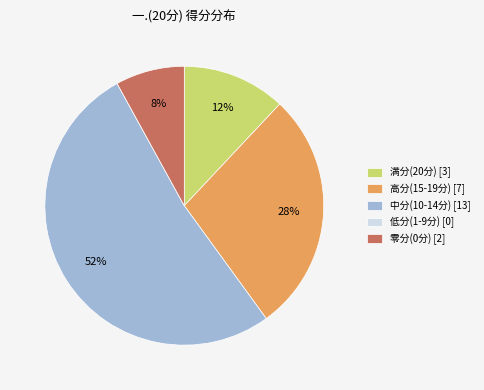

Which category has the biggest portion of the pie?

中分(10-14分) [13]